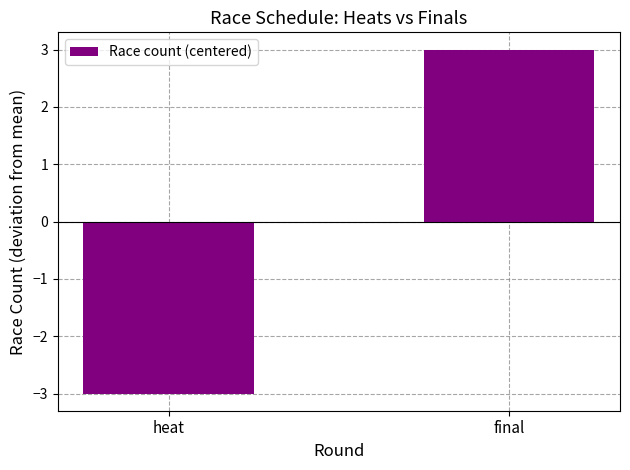

What position from the right is final?

1